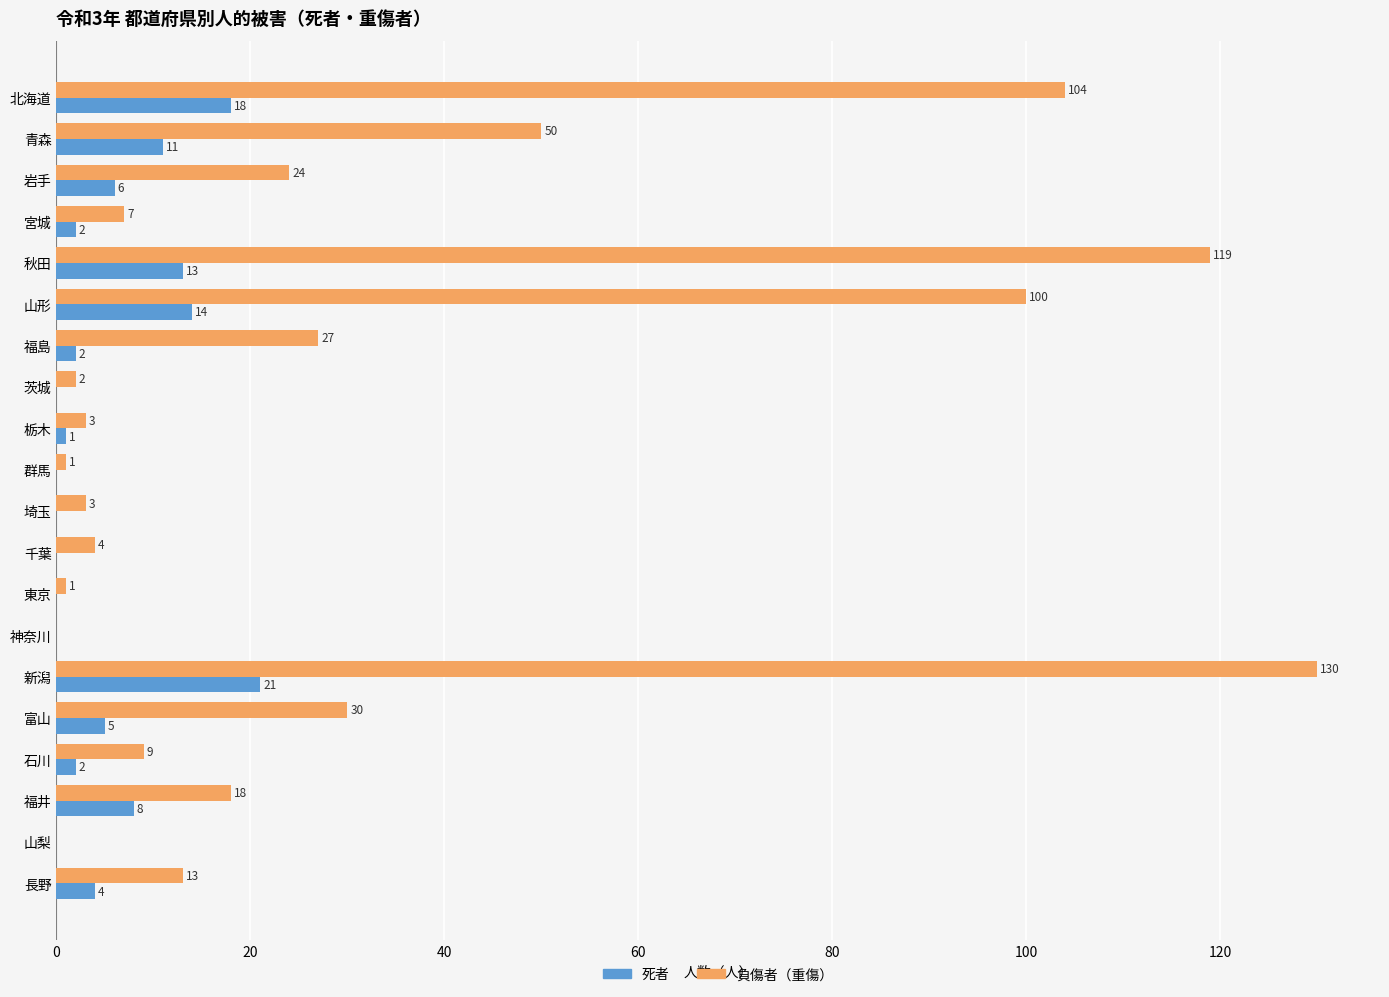

How many categories are shown in the chart?

20